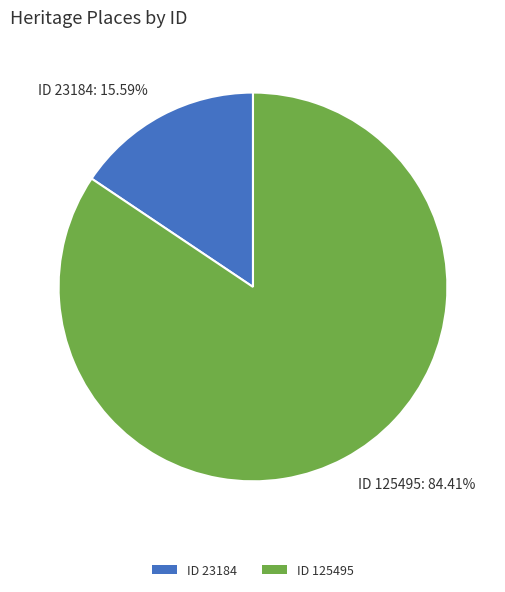

Which slice is the smallest?

ID 23184: 15.59%